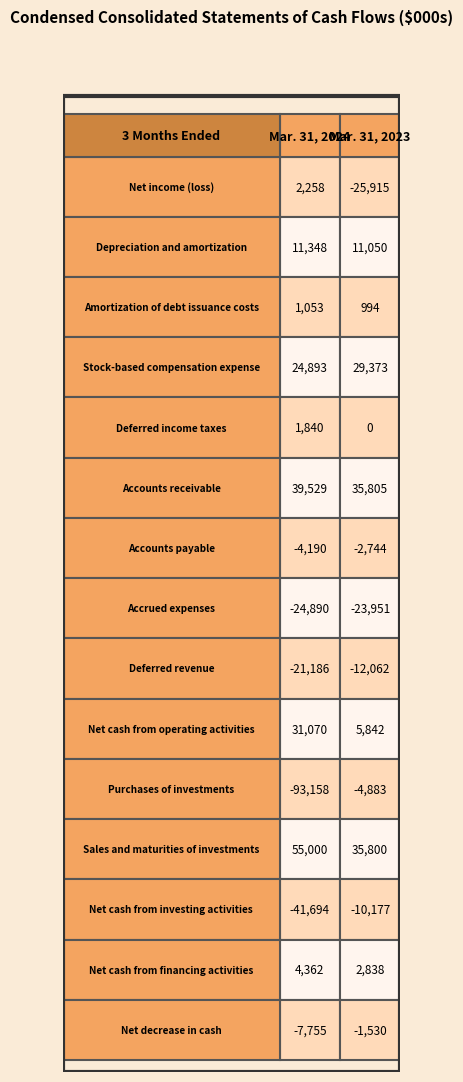

The value of Accounts receivable at 1 is 35805. True or false?

True